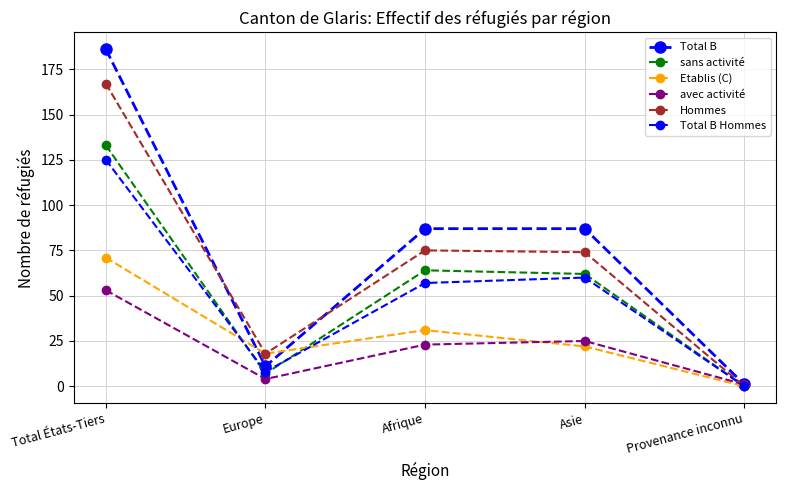

How many lines are shown in the chart?

6